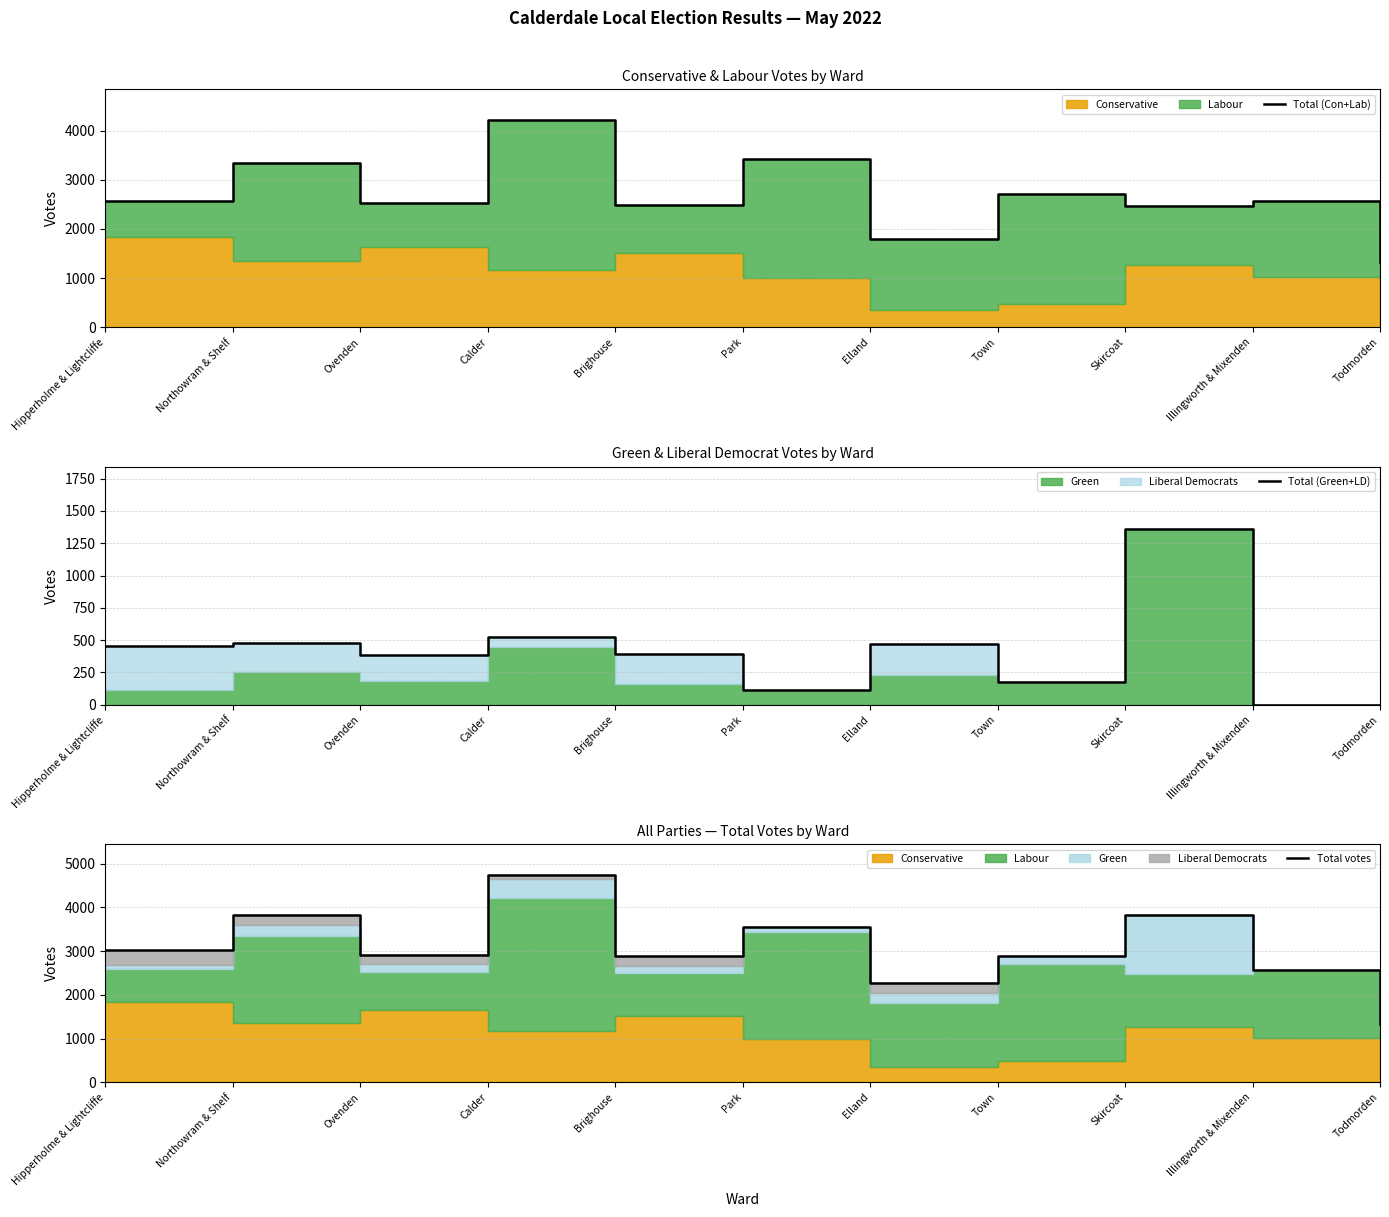

At Todmorden, list the series in order from smallest to largest.

Total (Green+LD), Total (Con+Lab), Total votes